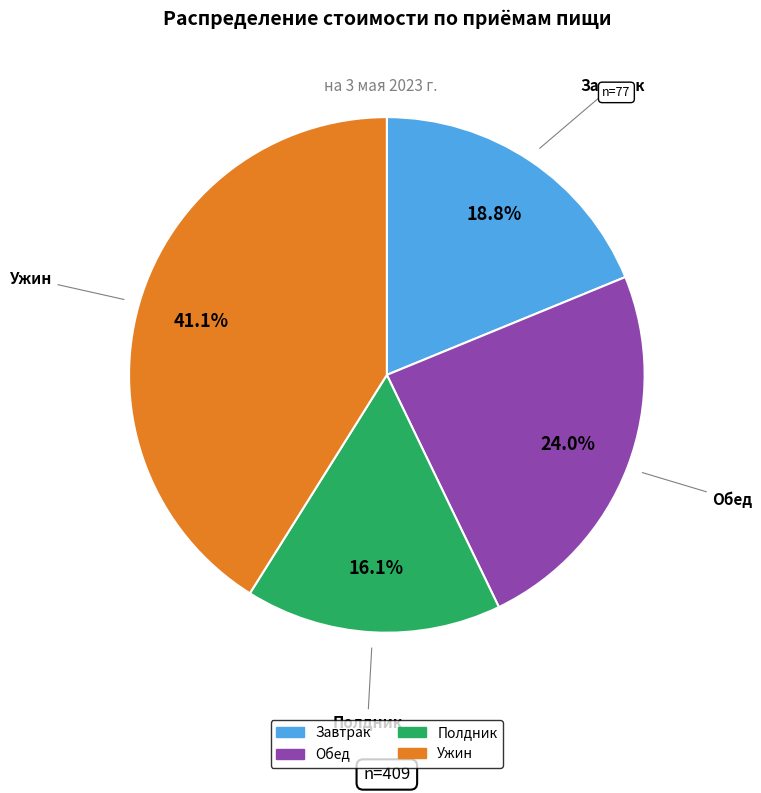

Count the number of slices in the pie.

4